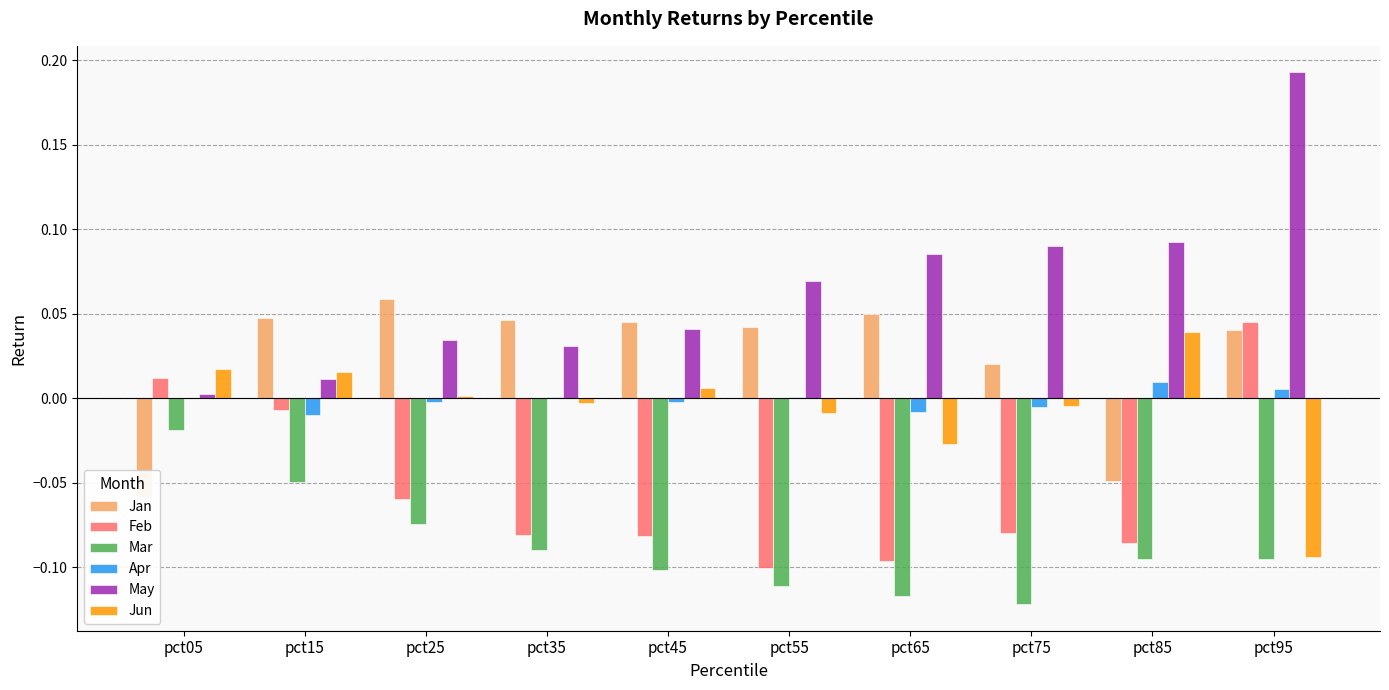

Reading right to left, what are all the values shown in this chart?

Jan: pct95=0.0	pct85=-0.0	pct75=0.0	pct65=0.0	pct55=0.0	pct45=0.0	pct35=0.0	pct25=0.1	pct15=0.0	pct05=-0.1
Feb: pct95=0.0	pct85=-0.1	pct75=-0.1	pct65=-0.1	pct55=-0.1	pct45=-0.1	pct35=-0.1	pct25=-0.1	pct15=-0.0	pct05=0.0
Mar: pct95=-0.1	pct85=-0.1	pct75=-0.1	pct65=-0.1	pct55=-0.1	pct45=-0.1	pct35=-0.1	pct25=-0.1	pct15=-0.0	pct05=-0.0
Apr: pct95=0.0	pct85=0.0	pct75=-0.0	pct65=-0.0	pct55=0.0	pct45=-0.0	pct35=0.0	pct25=-0.0	pct15=-0.0	pct05=0.0
May: pct95=0.2	pct85=0.1	pct75=0.1	pct65=0.1	pct55=0.1	pct45=0.0	pct35=0.0	pct25=0.0	pct15=0.0	pct05=0.0
Jun: pct95=-0.1	pct85=0.0	pct75=-0.0	pct65=-0.0	pct55=-0.0	pct45=0.0	pct35=-0.0	pct25=0.0	pct15=0.0	pct05=0.0